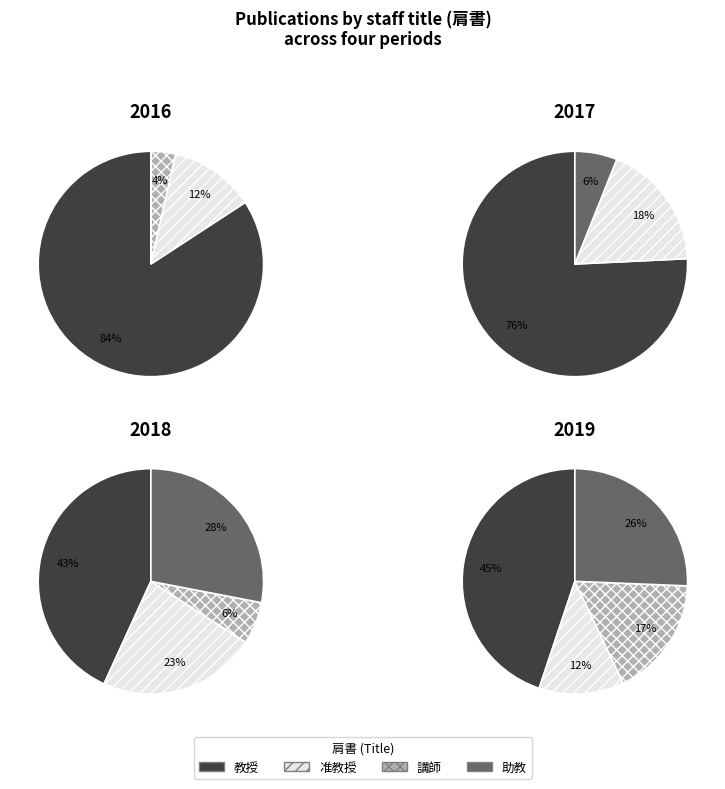

True or false: 1 accounts for 25% of the total.

False